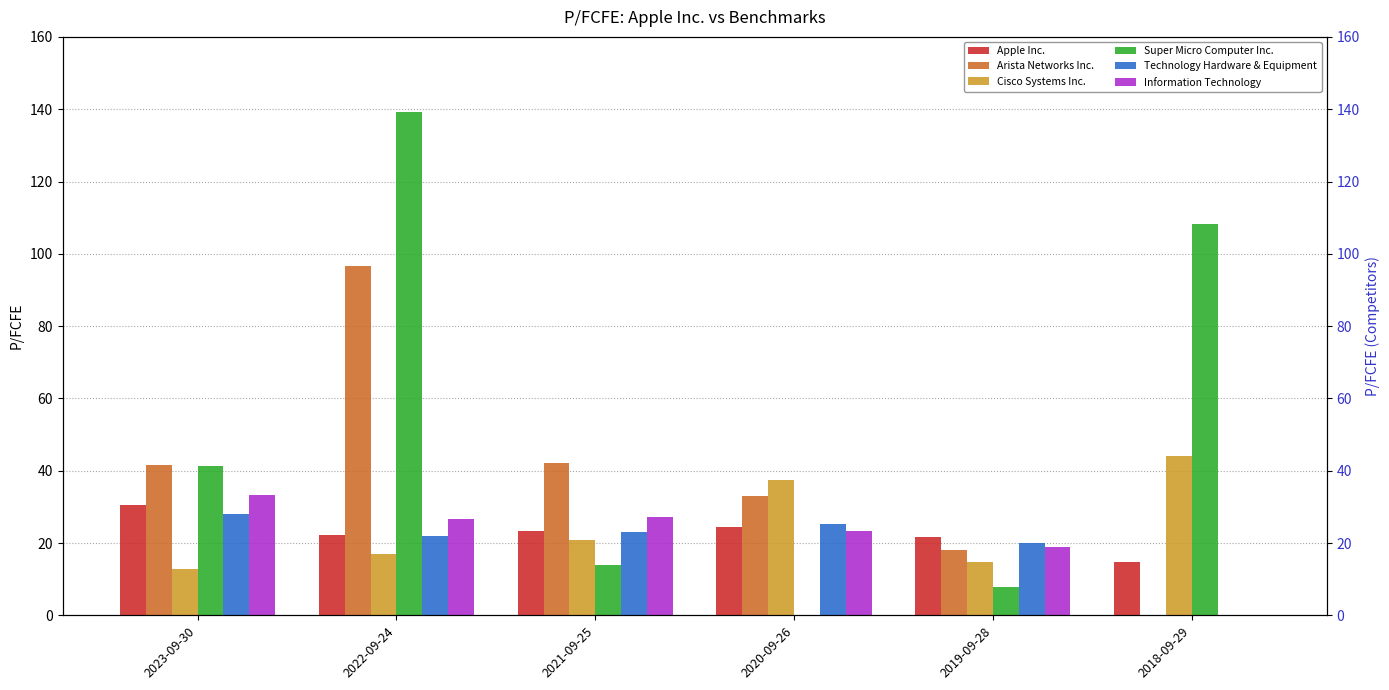

Is the value of Technology Hardware & Equipment at 2019-09-28 greater than the value of Arista Networks Inc. at 2021-09-25?

No